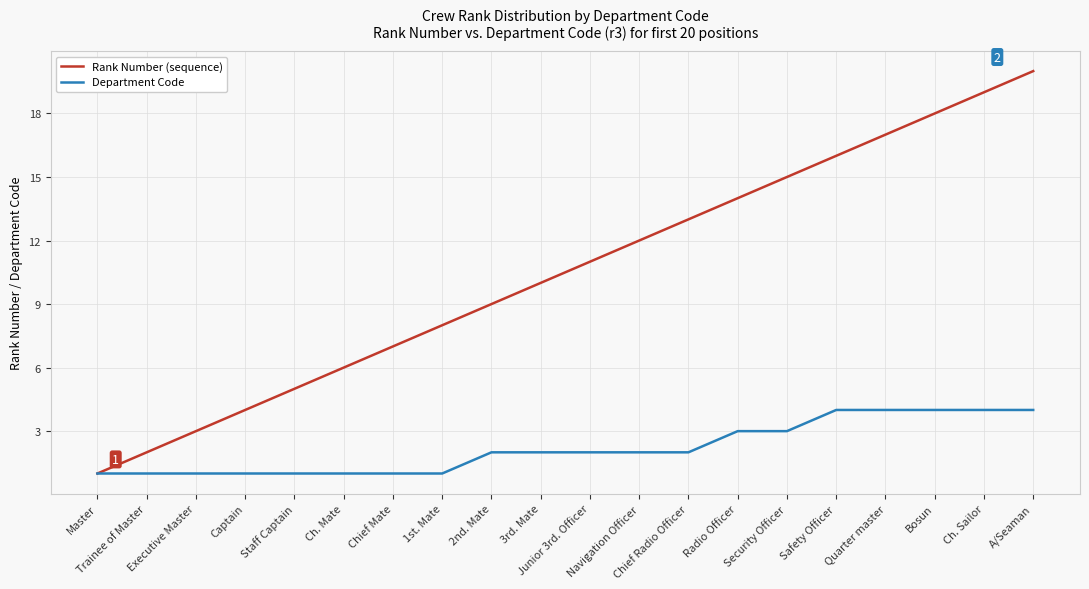

What is the highest value of the Rank Number (sequence) series?

20